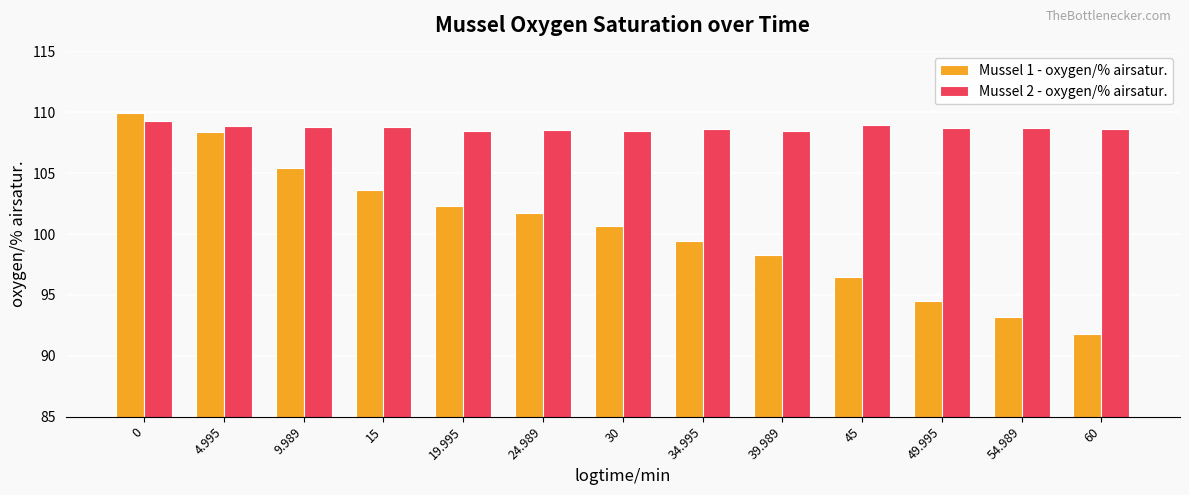

What is the smallest value displayed?

91.8